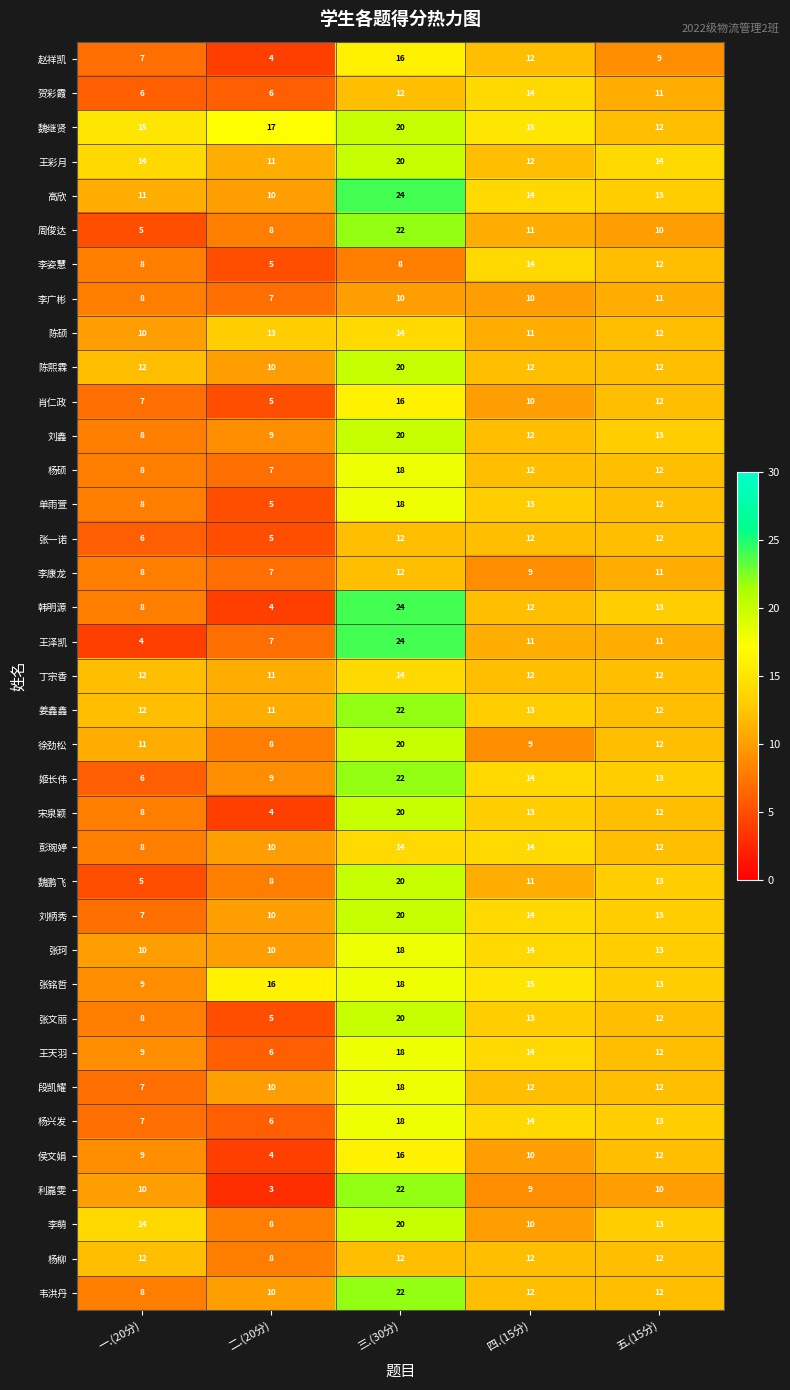

What is the difference between the highest and lowest values at 四.(15分)?

6